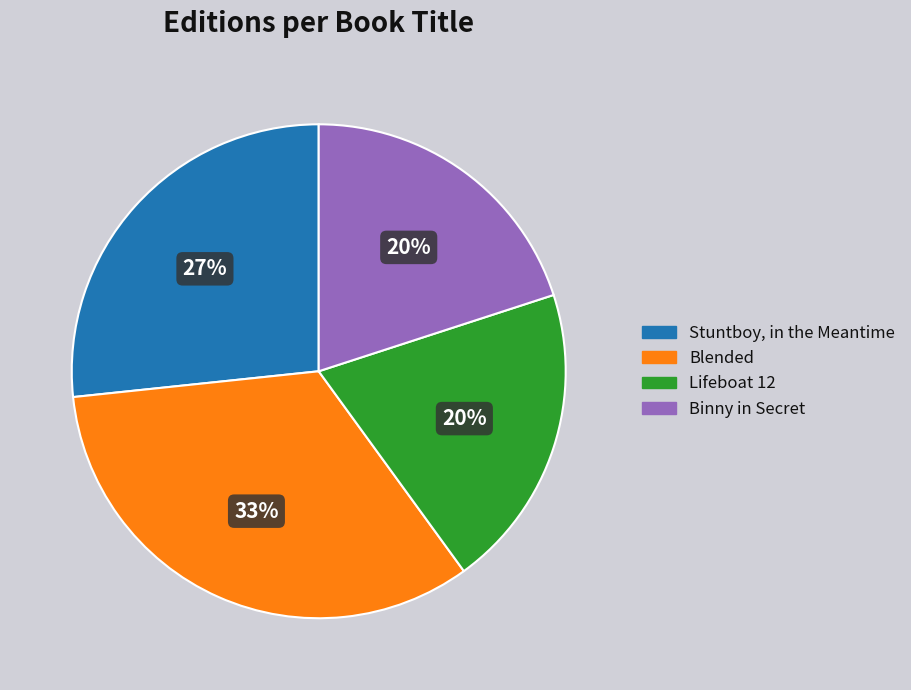

How many slices are in this pie chart?

4